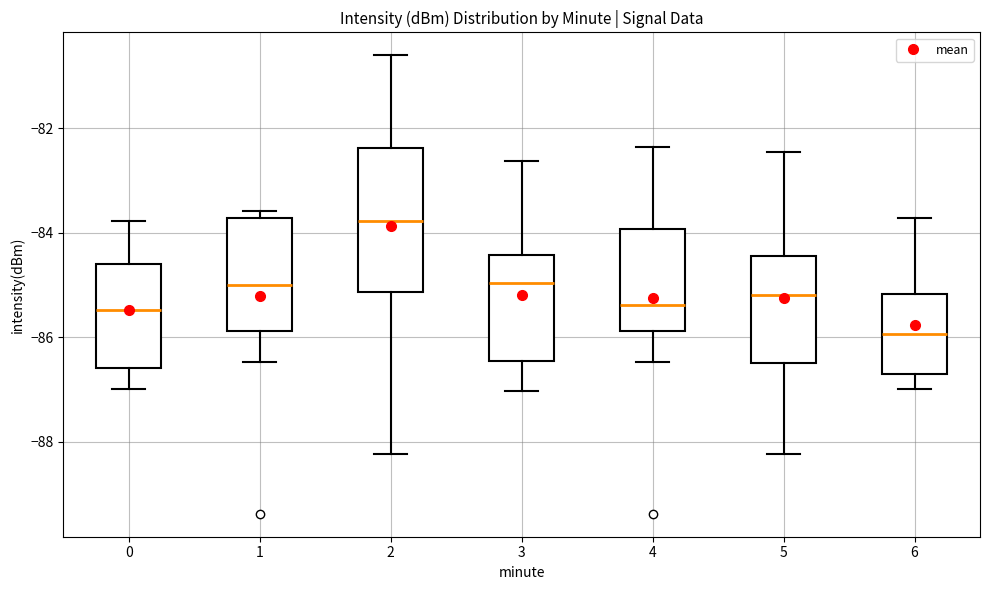

Where does the lower whisker of the box at x = 1 end on the y-axis? The values are not printed on the chart, so give them approximately, as read against the axis.

-86.4